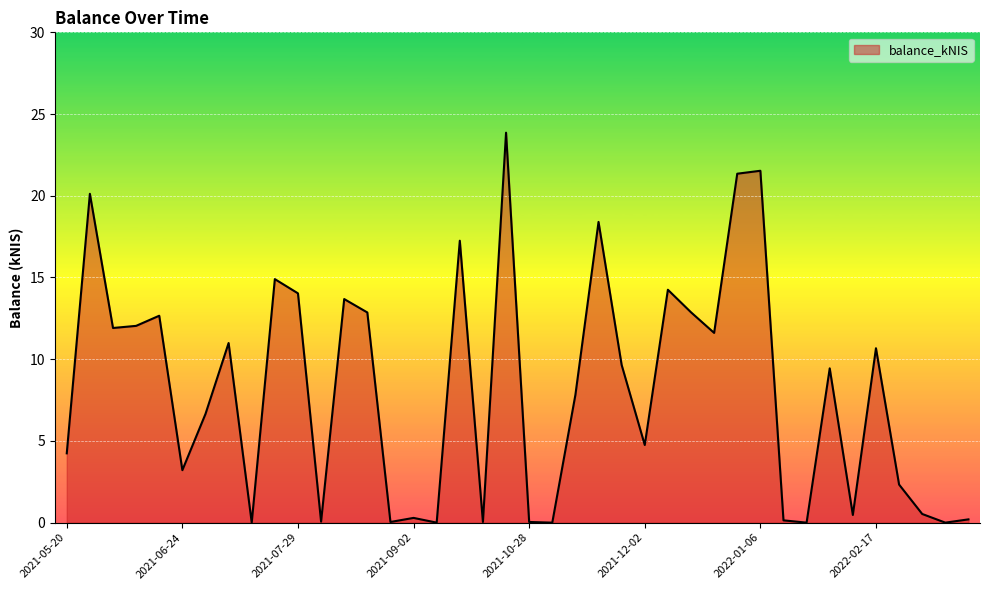

What is the maximum value shown in the chart?

23.9